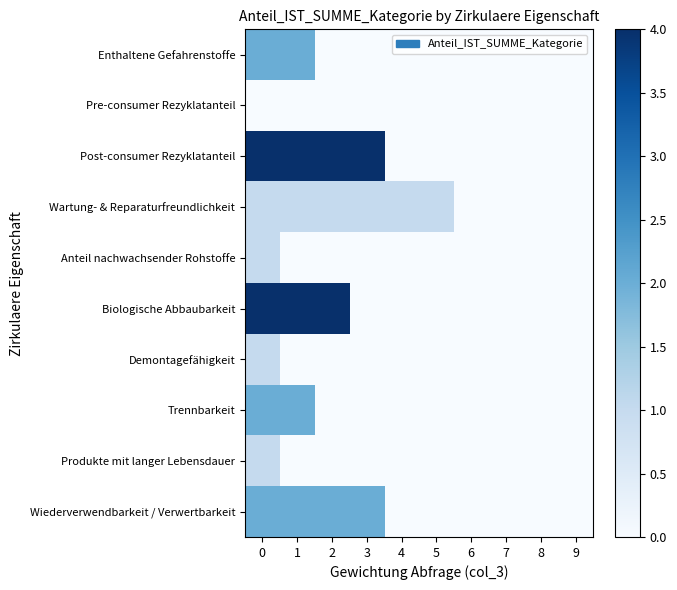

Between 1 and 4, which is larger?

1